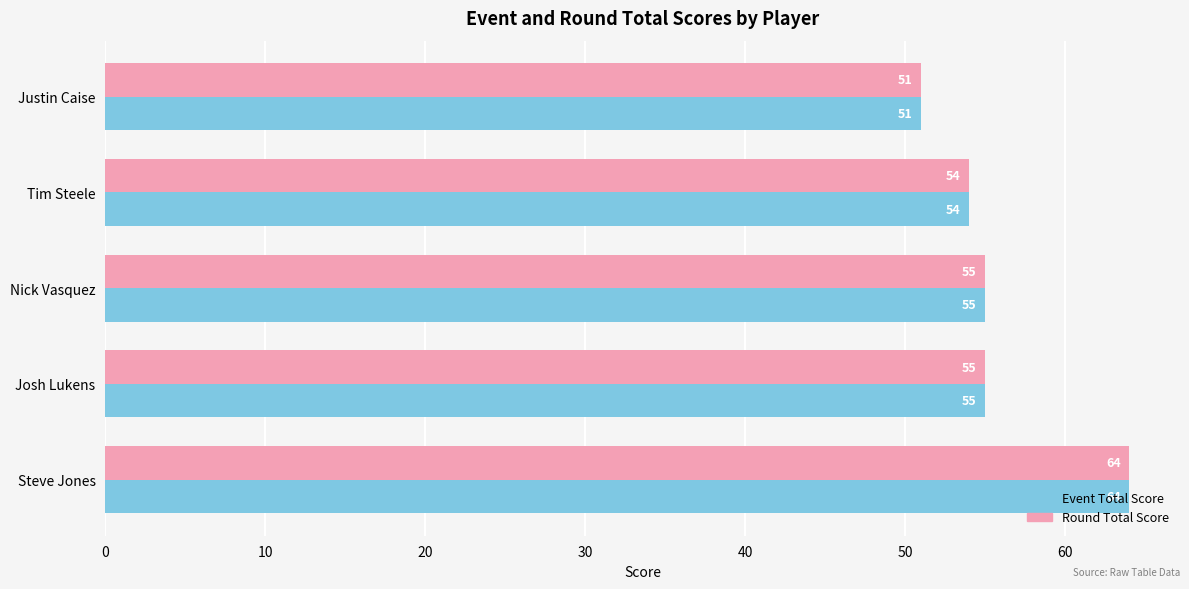

At which category does the chart reach its peak across all series?

Steve Jones